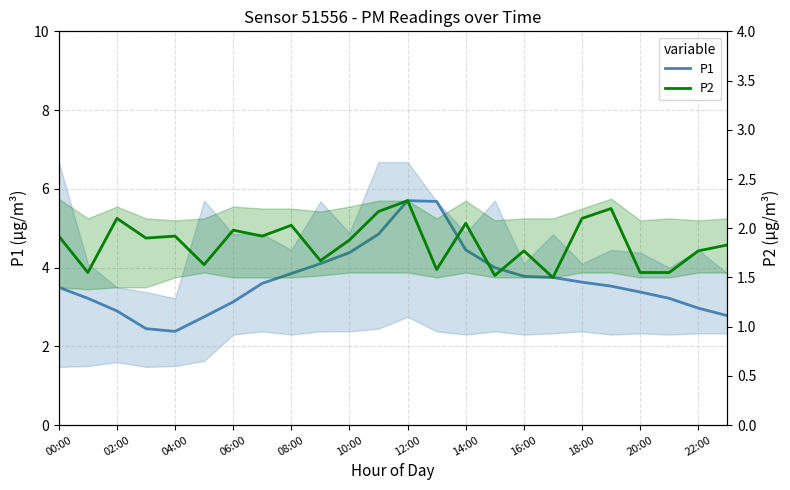

How many lines are shown in the chart?

2